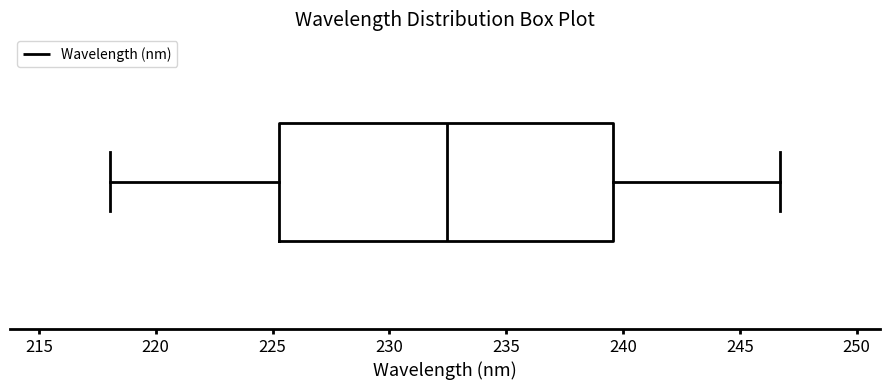

Transcribe this box plot: give where the median line is, the range the box spans, and where the two whiskers end, as read against the x-axis. The values are not printed on the chart, so give them approximately, as read against the axis.

median 232.5, box 225.5 to 239.5, whiskers 218.0 to 246.5